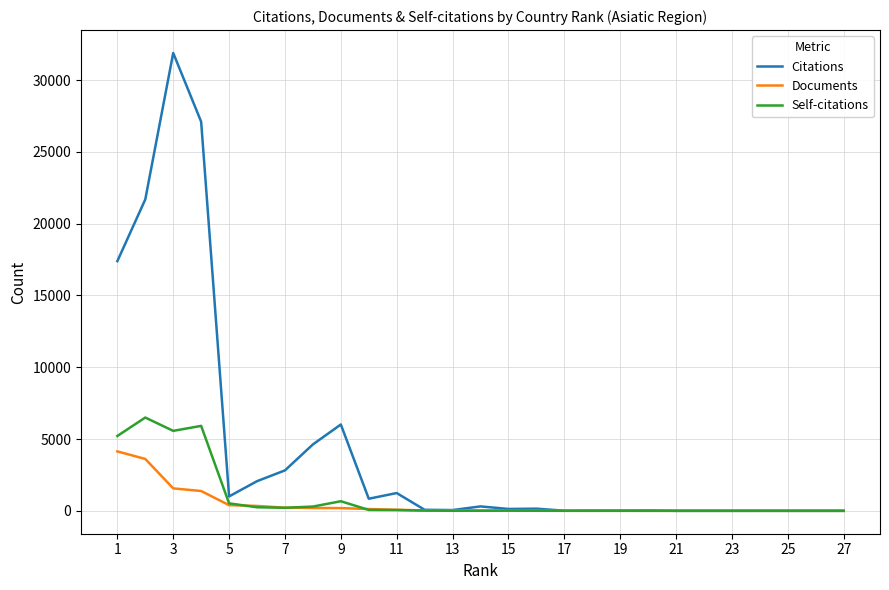

After their last crossing, which series has the higher values: Citations or Documents?

Documents